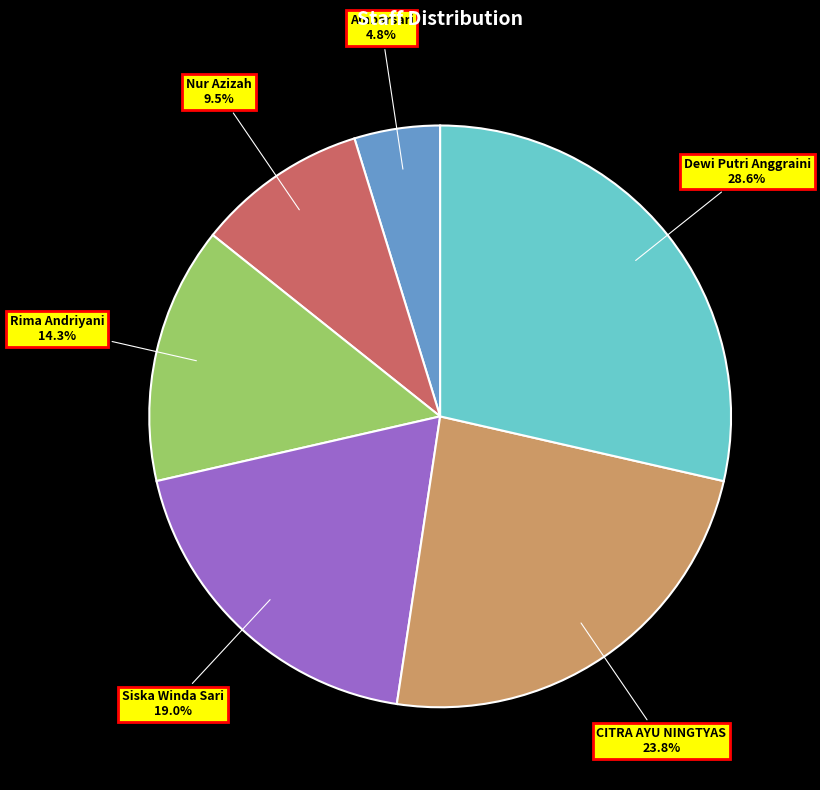

The Ambarsari slice represents 5% of the pie. True or false?

True